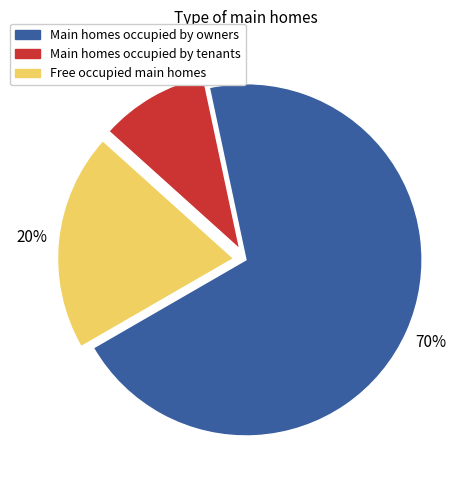

To the nearest percent, what is the combined percentage of Main homes occupied by tenants and Main homes occupied by owners?

80%